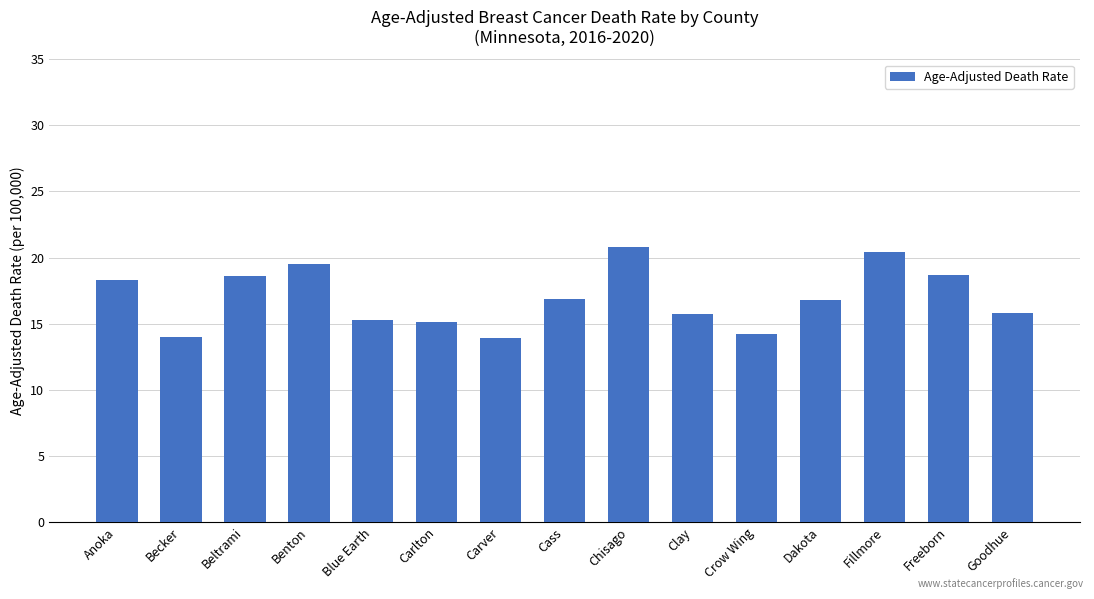

What position from the left is Goodhue?

15